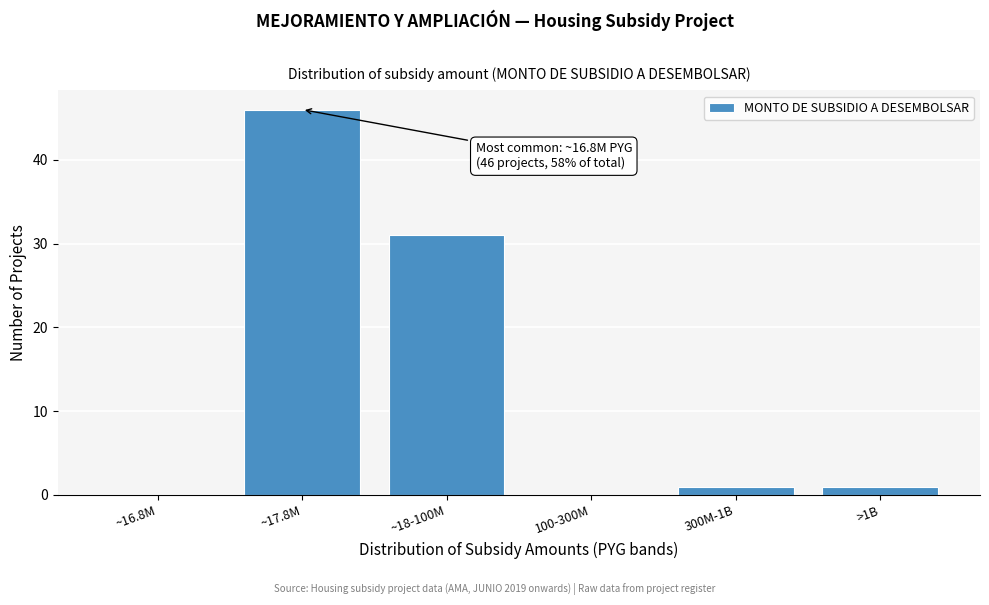

Reading right to left, list all the values displayed in this chart.

>1B=1	300M-1B=1	100-300M=0	~18-100M=31	~17.8M=46	~16.8M=0